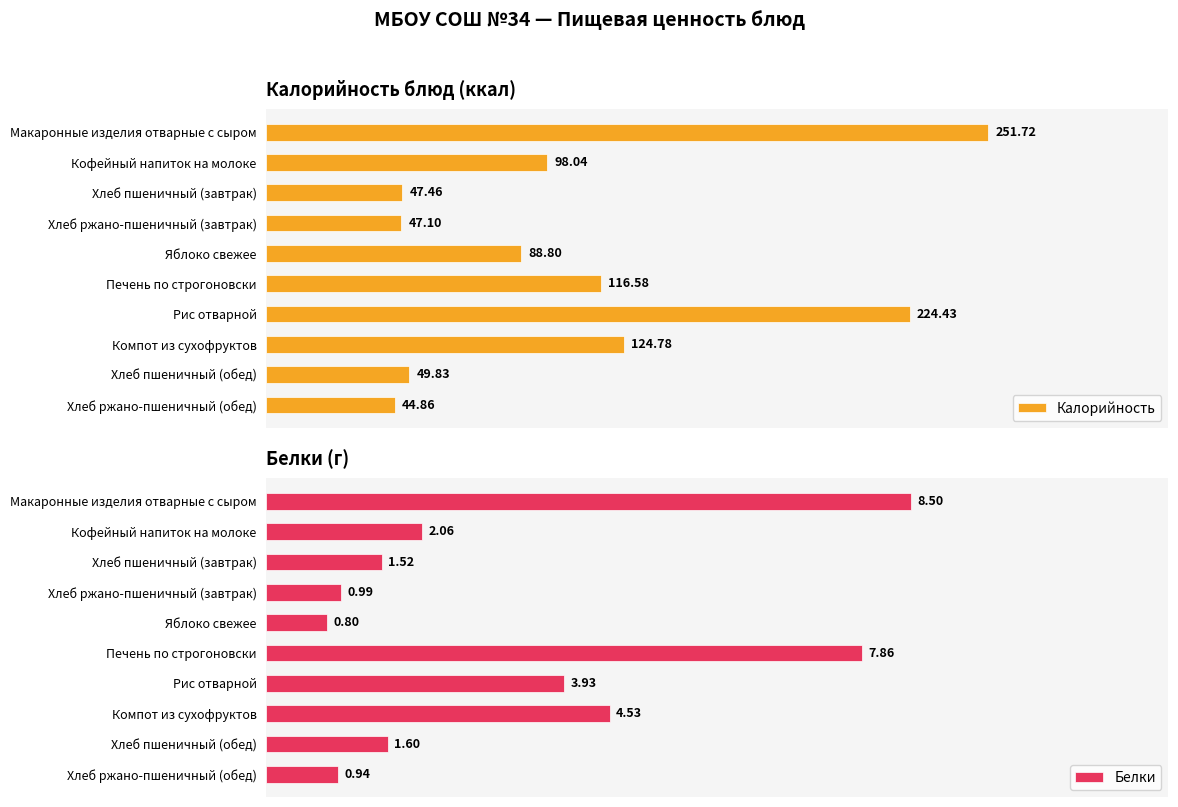

What is the sum of all Калорийность values?

1093.6